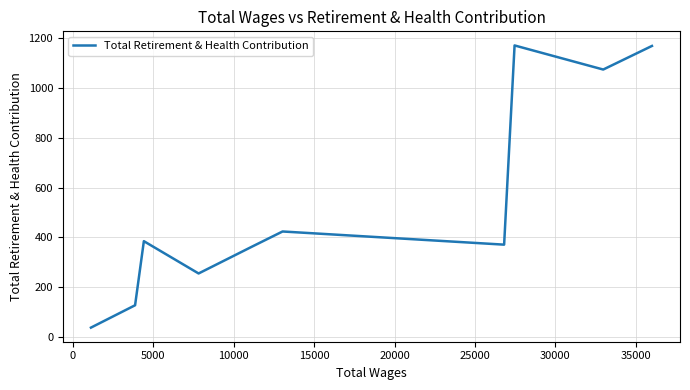

What is the difference between the maximum and minimum values?

1136